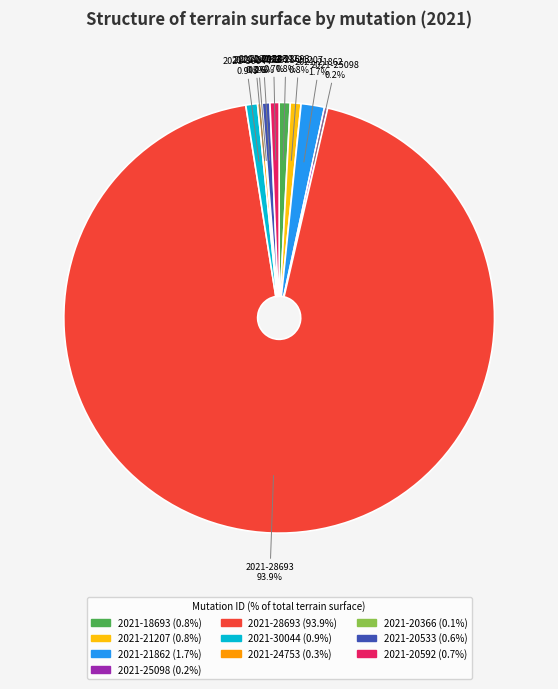

Is the sum of 2021-30044 and 2021-20533 greater than half?

No